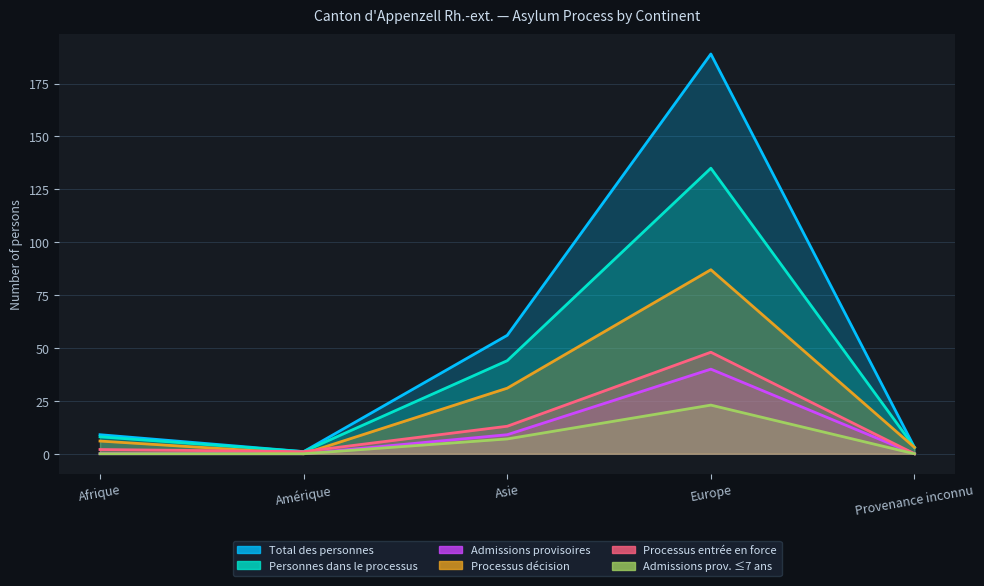

True or false: Admissions prov. ≤7 ans has a value of 0 at Afrique.

True